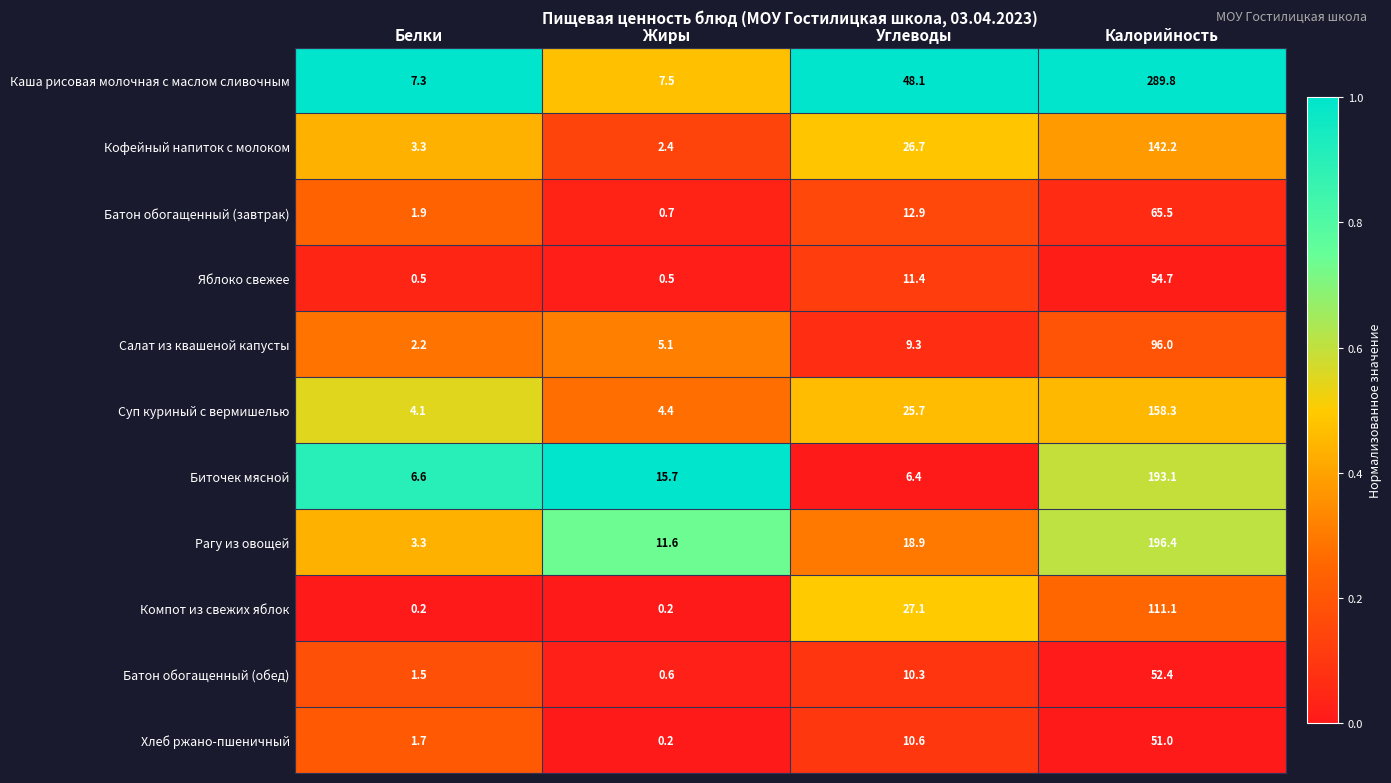

Which series has the largest range (max minus min)?

Каша рисовая молочная с маслом сливочным